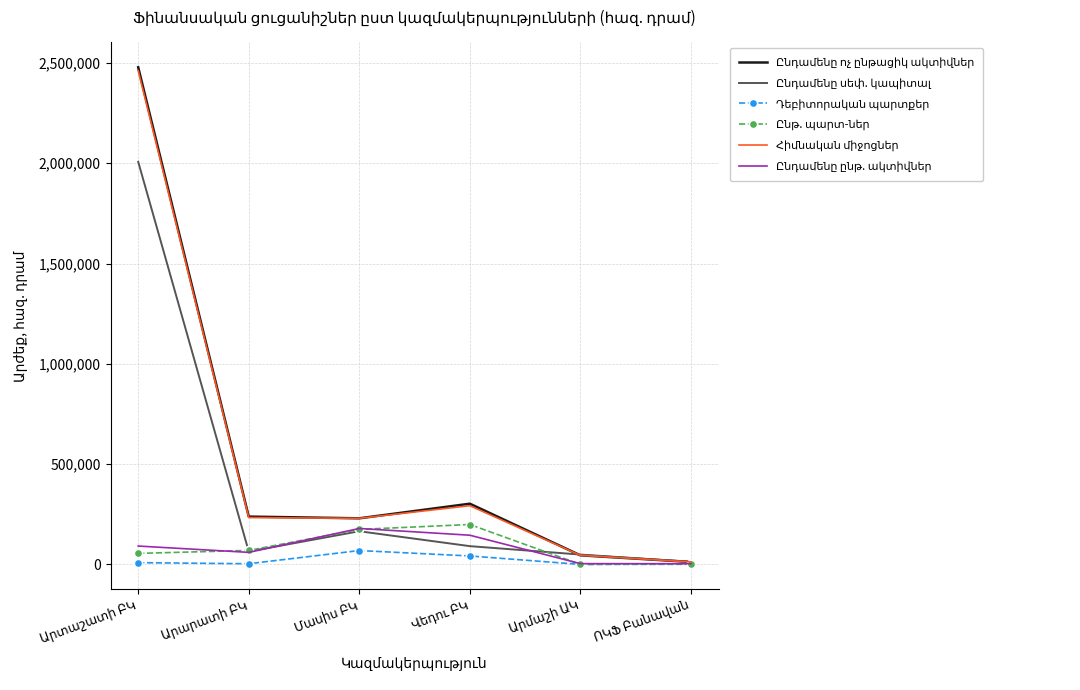

Where is Հիմնական միջոցներ nearest to the value 1236822?

Վեդու ԲԿ